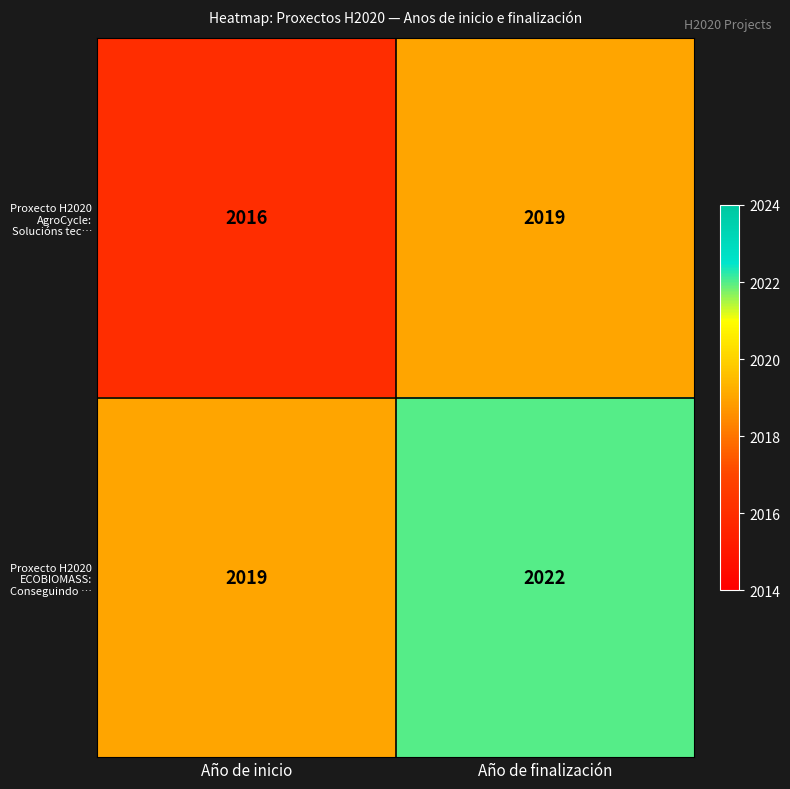

At which category does the chart reach its peak across all series?

Año de finalización